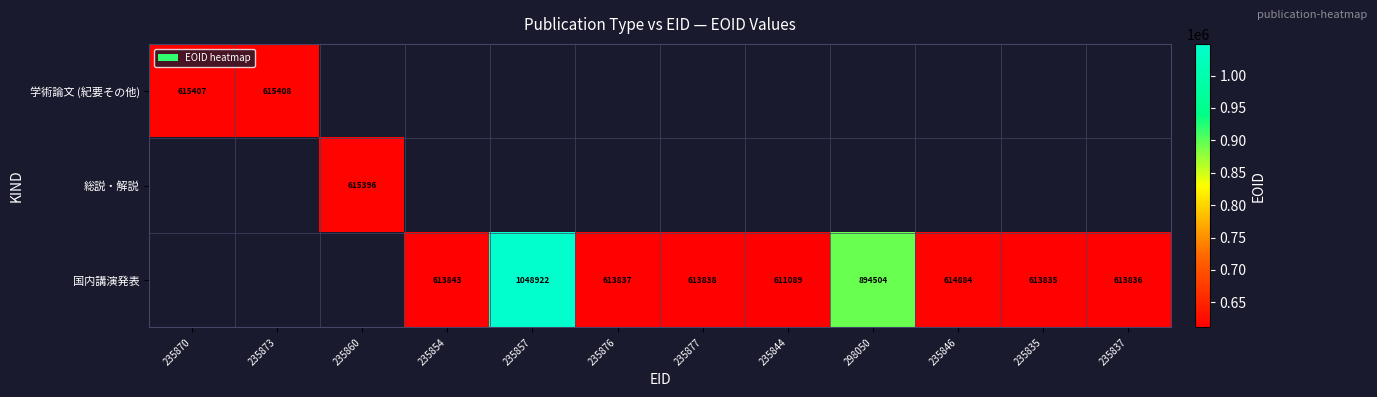

Is it true that 国内講演発表 equals 613835 at 235835?

True